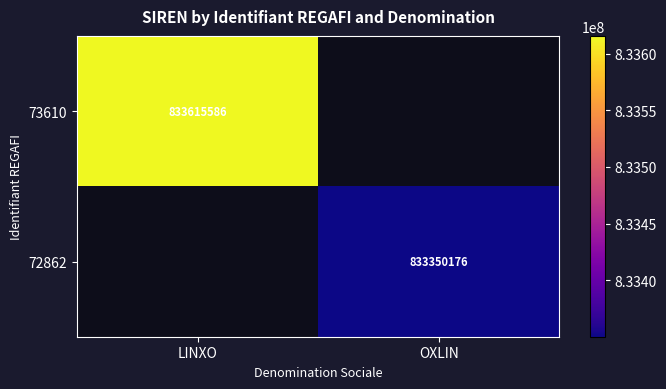

Is the value of 73610 at LINXO greater than the value of 72862 at OXLIN?

Yes